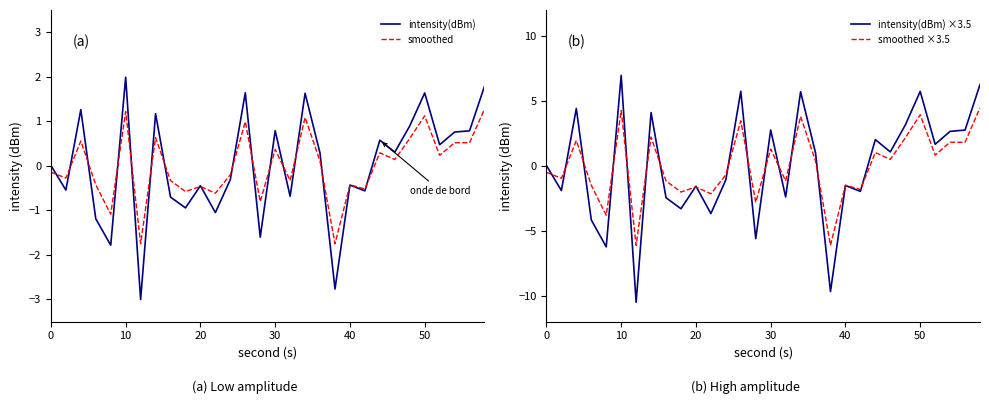

The smoothed series shows -0.2 at 20. True or false?

False